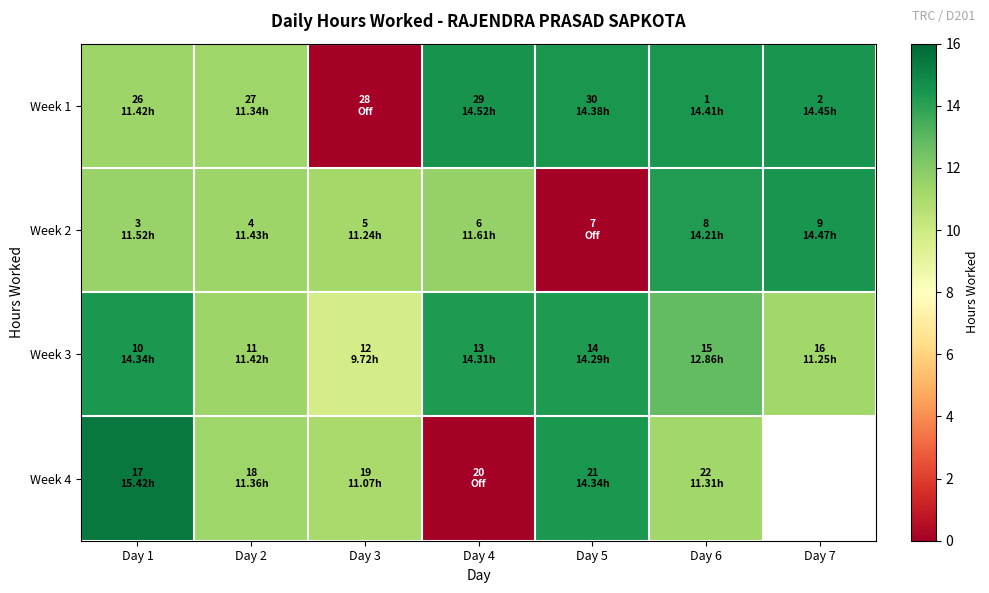

Which has a higher value, Day 7 or Day 4?

Day 4